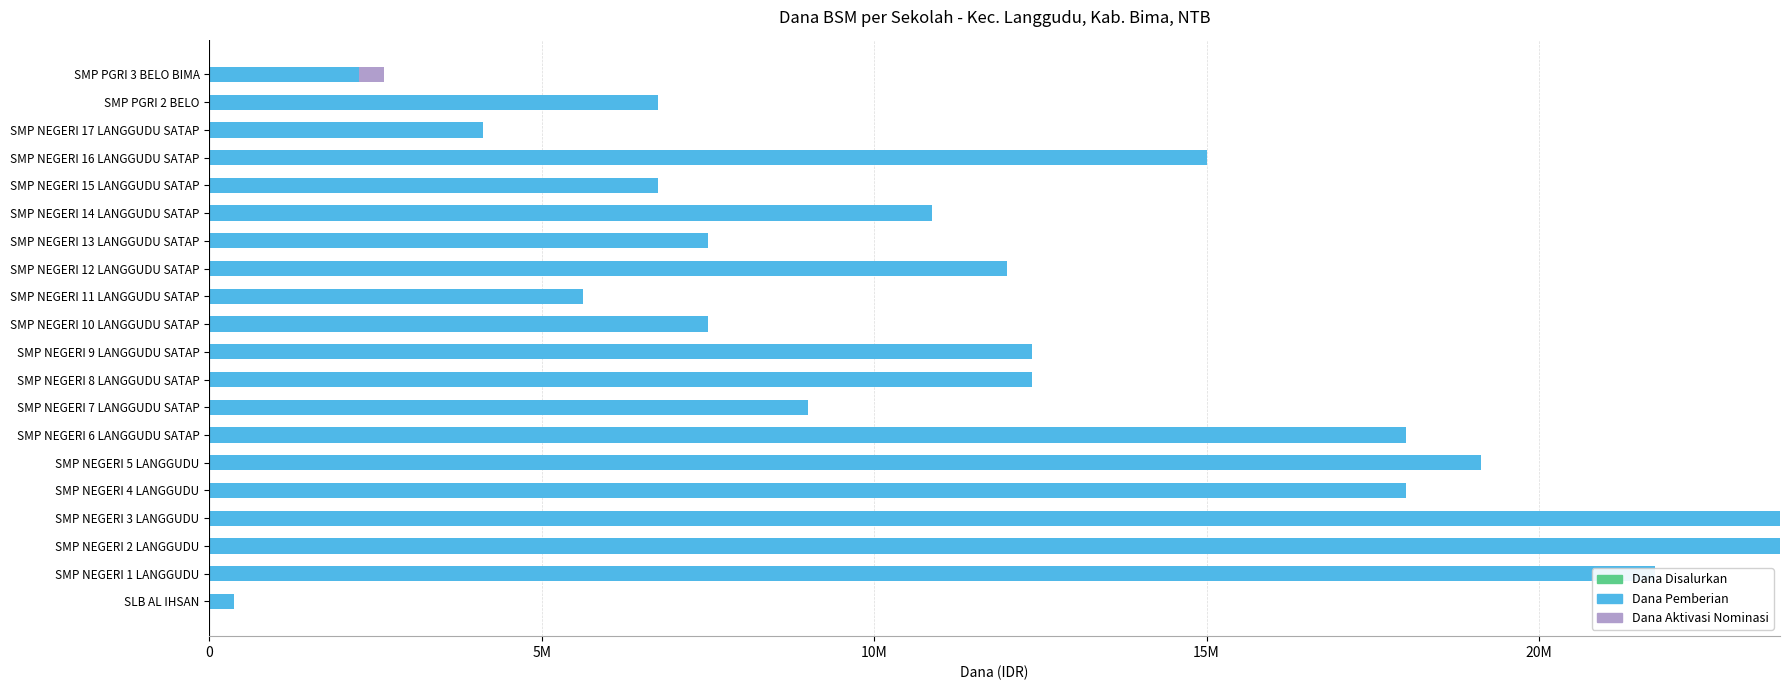

What position from the right is SMP NEGERI 11 LANGGUDU SATAP?

9